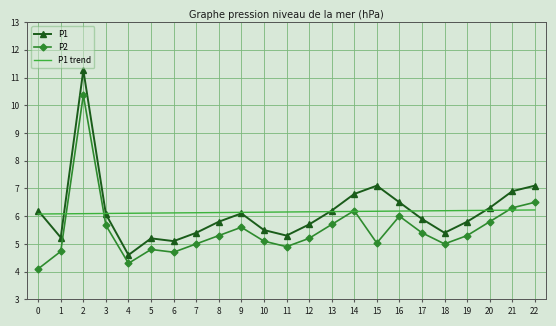

Rank the series by their maximum value, from highest to lowest.

P1, P2, P1 trend